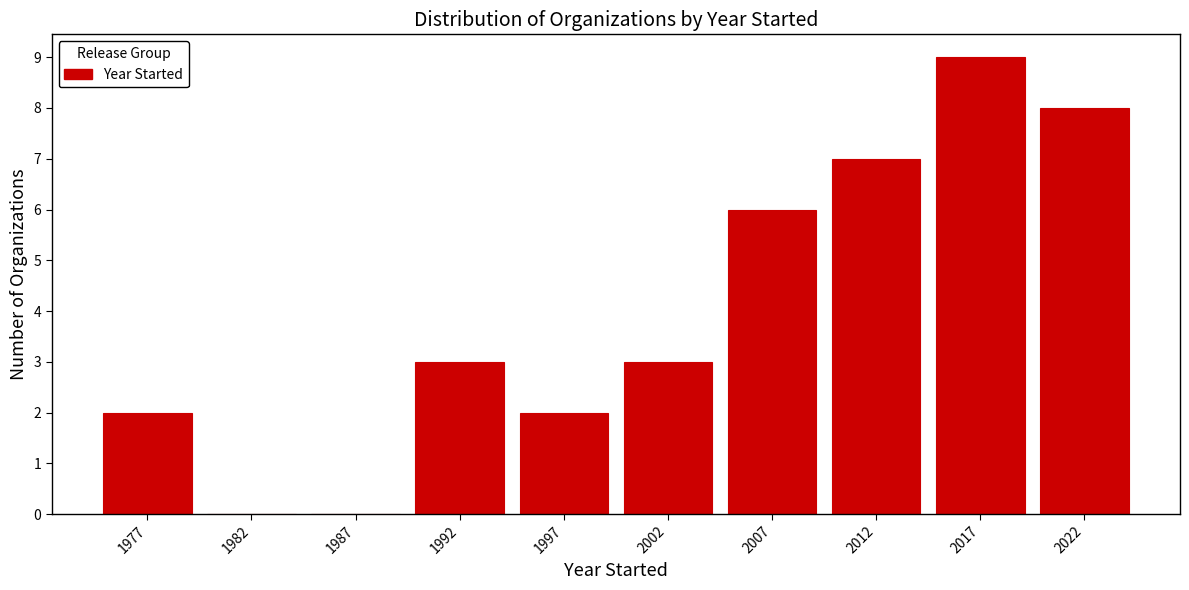

Over which range of the x-axis is the bar tallest?

2015 to 2020